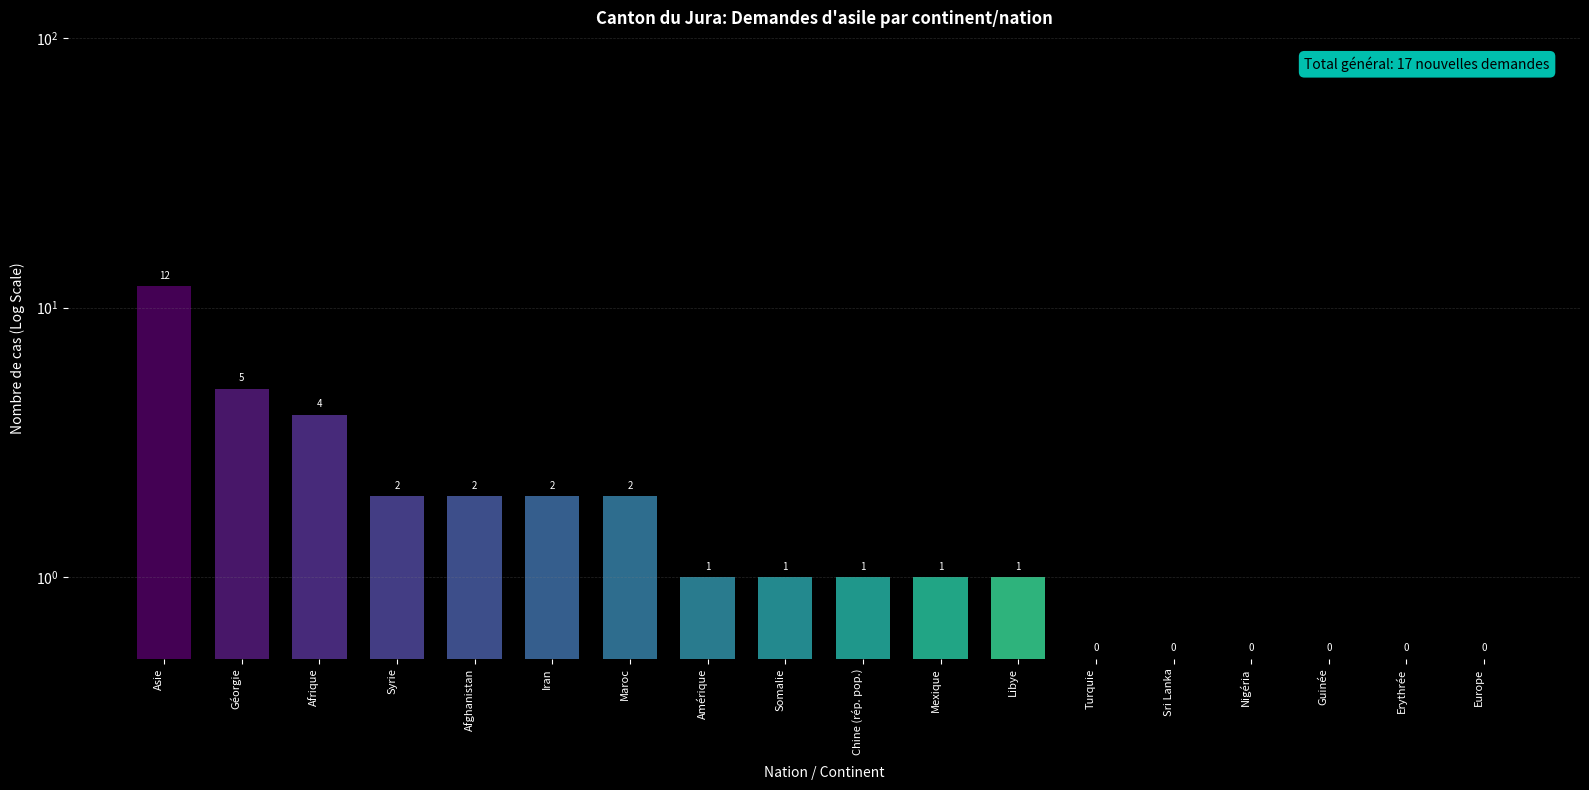

List the labels in order of value, smallest first.

Turquie, Sri Lanka, Nigéria, Guinée, Erythrée, Europe, Amérique, Somalie, Chine (rép. pop.), Mexique, Libye, Syrie, Afghanistan, Iran, Maroc, Afrique, Géorgie, Asie